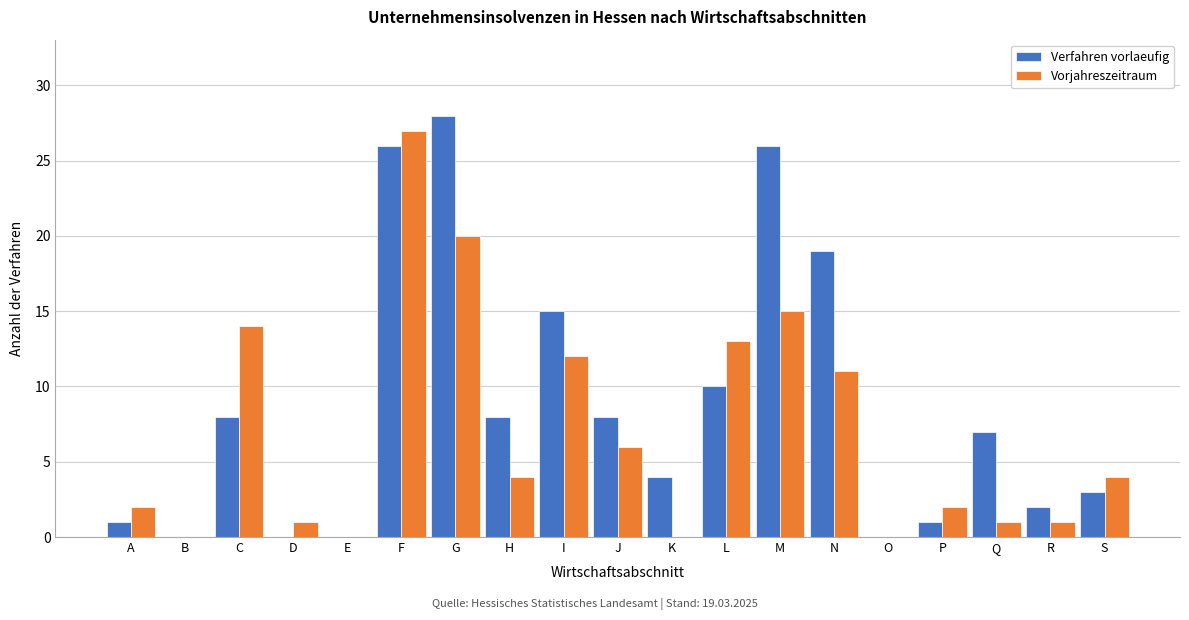

The value of Verfahren vorlaeufig at L is 13. True or false?

False